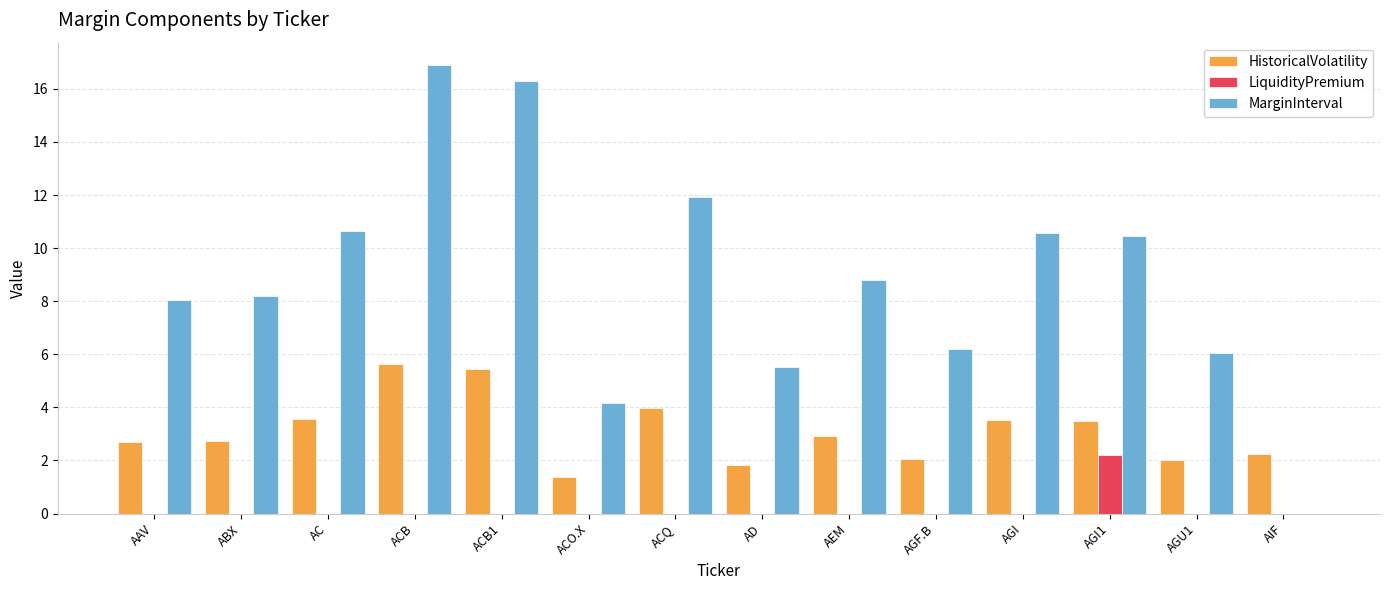

What is the total value across all series at AGI?

14.1